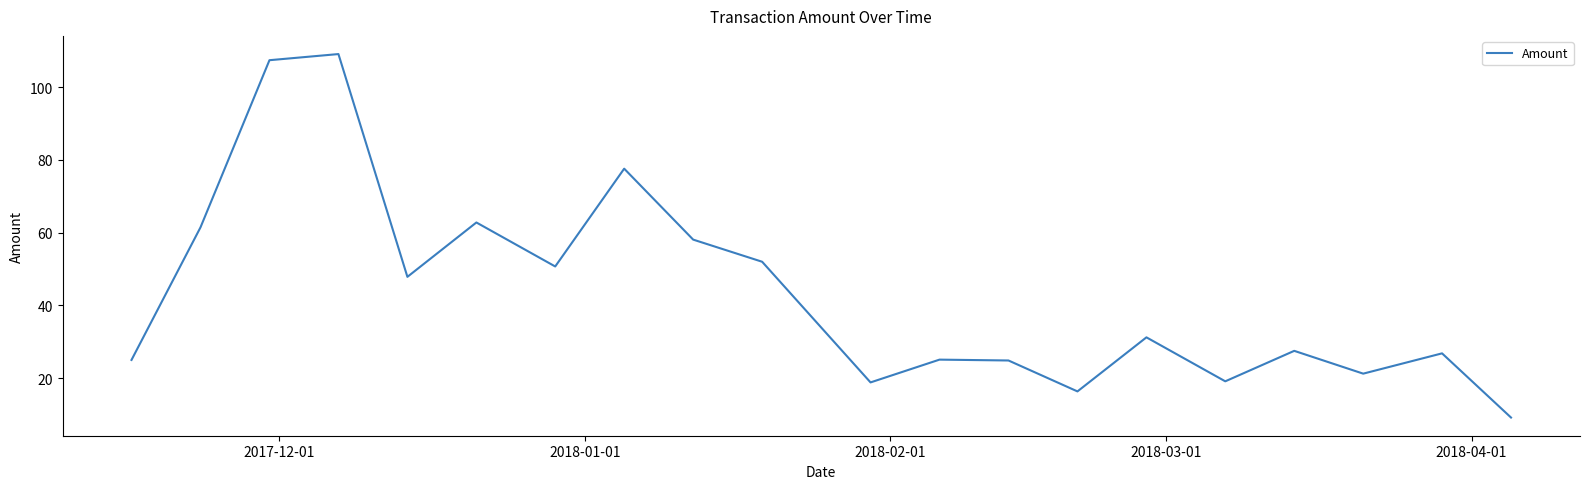

Is this an area chart (filled region under the line)?

No